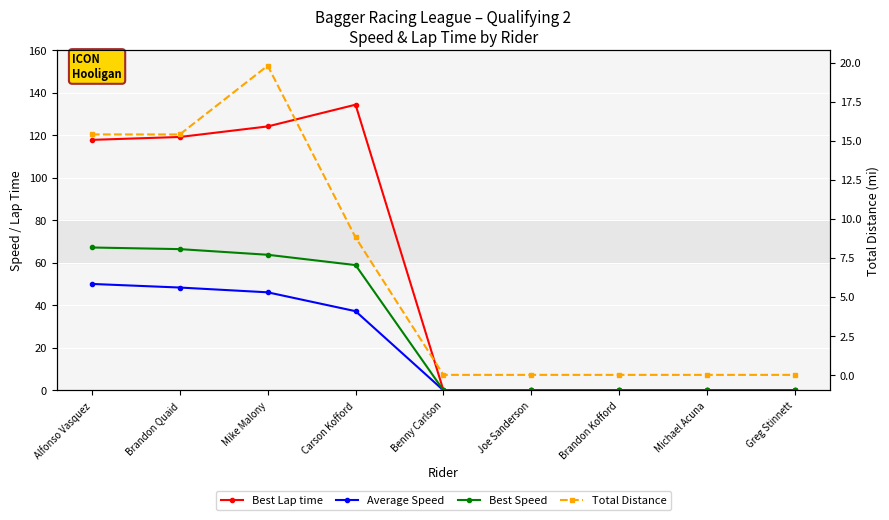

What is the label of the 6th point from the right?

Carson Kofford